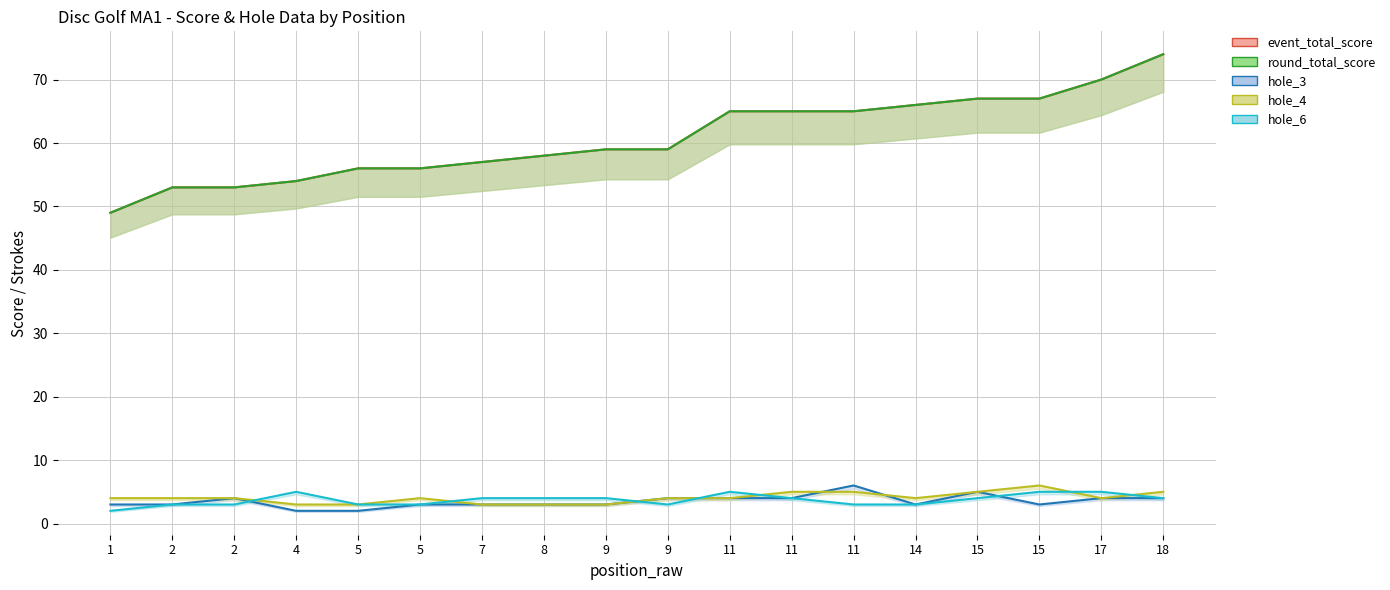

What is the difference between the maximum and minimum values in the event_total_score series?

25